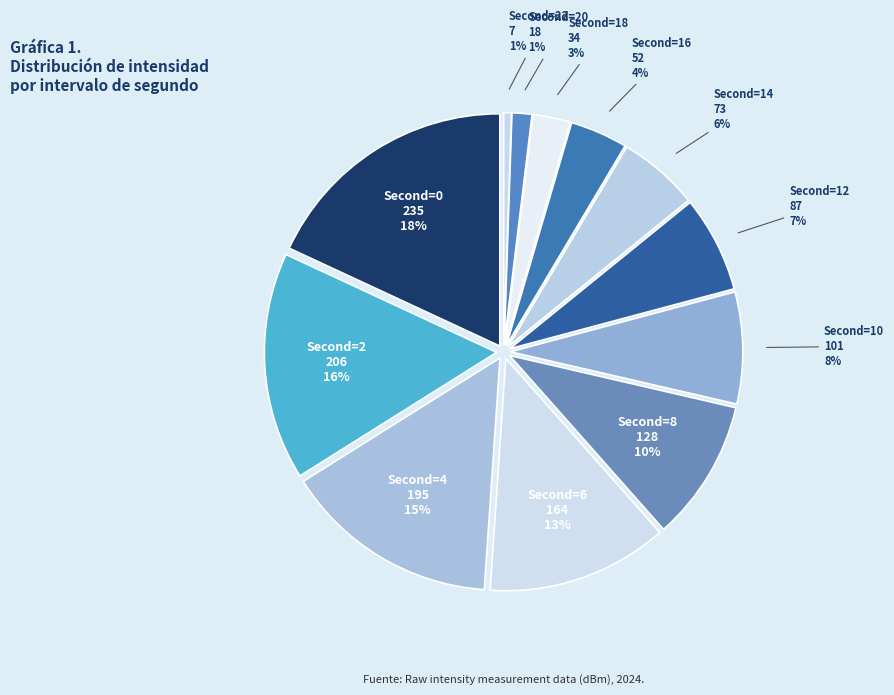

To the nearest percent, what is the average slice percentage?

8%